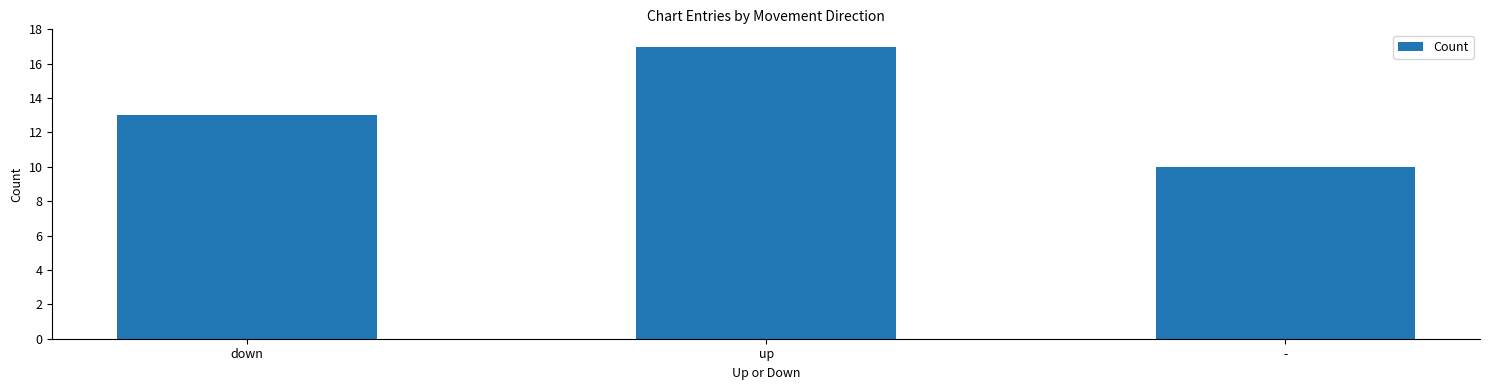

What is the sum of the values at up and -?

27